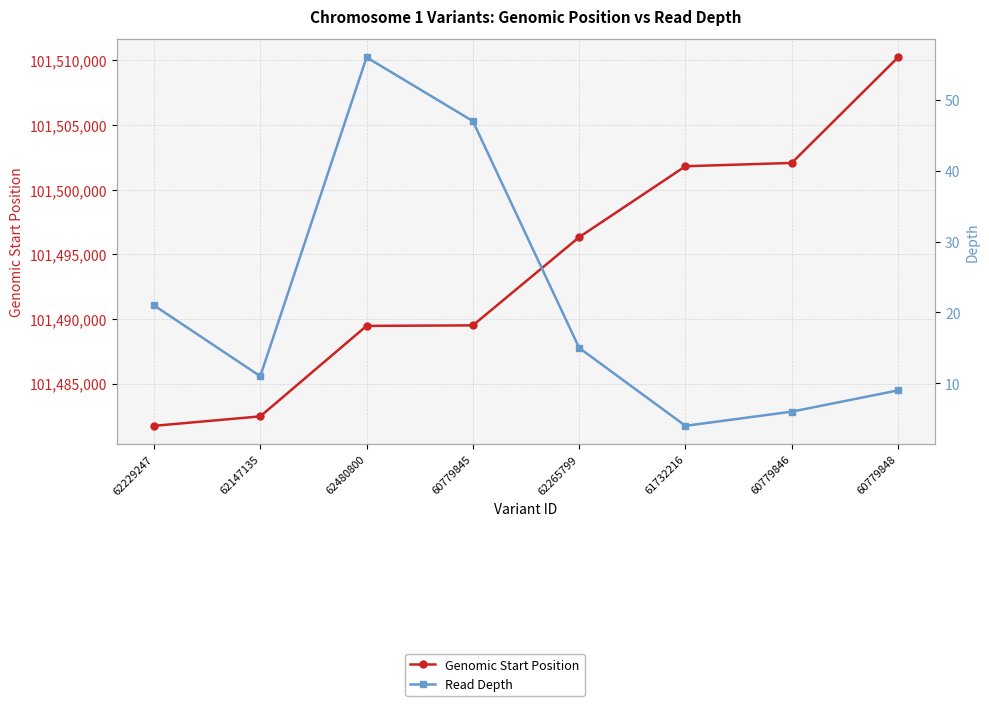

True or false: Genomic Start Position has more than 2 interior local peaks.

False